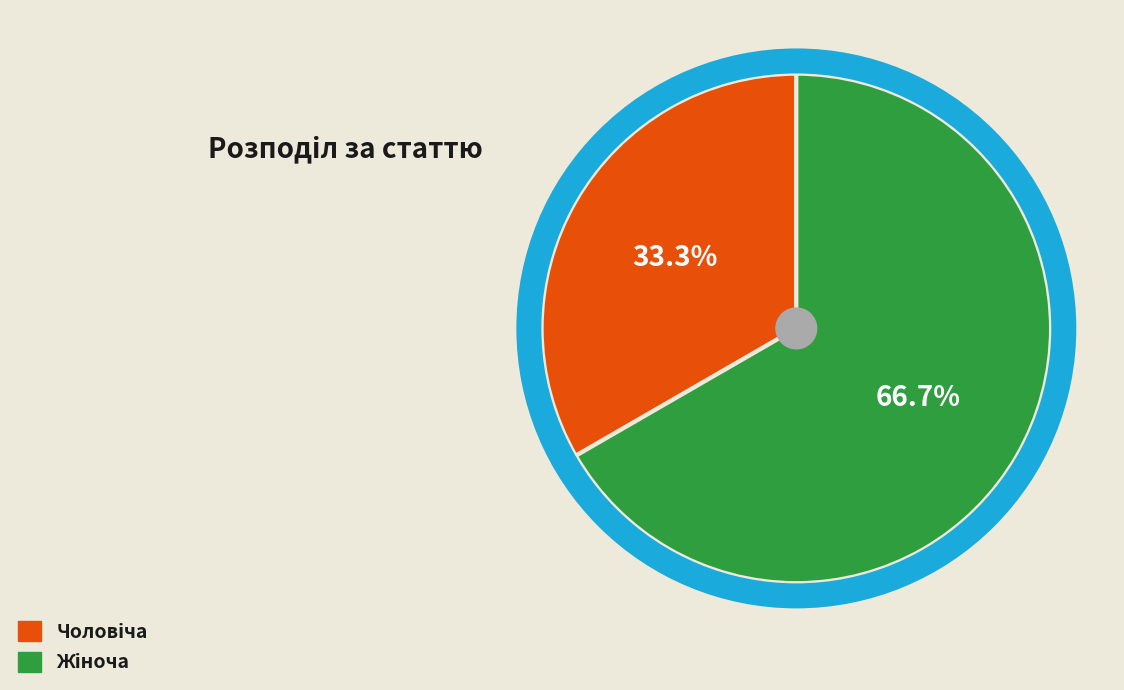

Is there any slice that represents more than half of the pie?

Yes